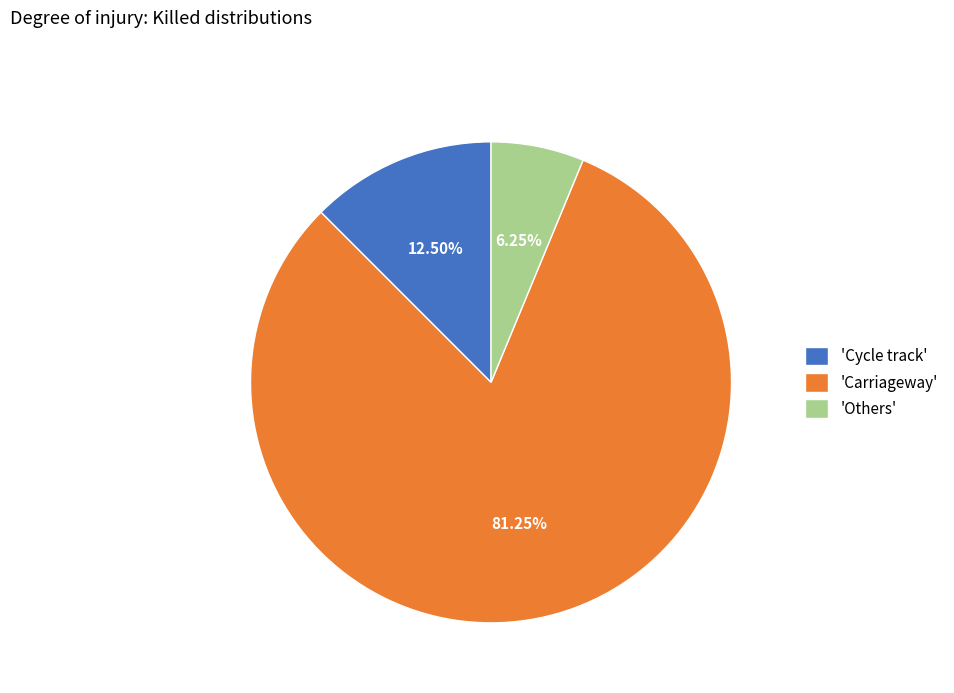

Combined, do 'Carriageway' and 'Others' account for over 50%?

Yes